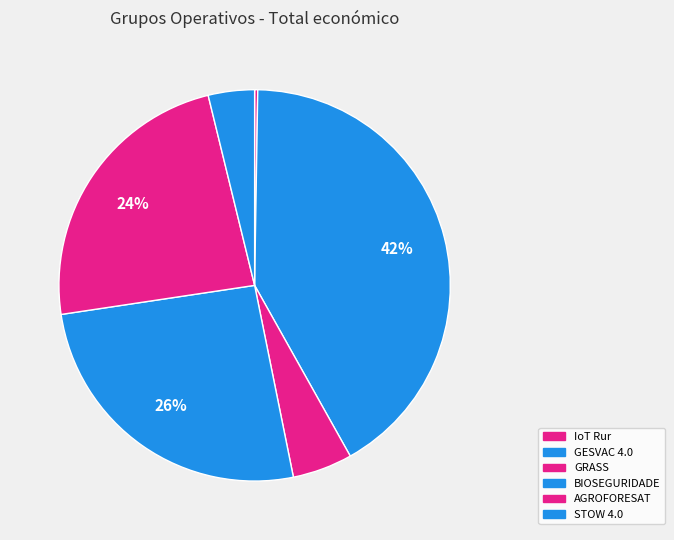

What is the ratio of the value at STOW 4.0 to the value at GRASS?

0.8